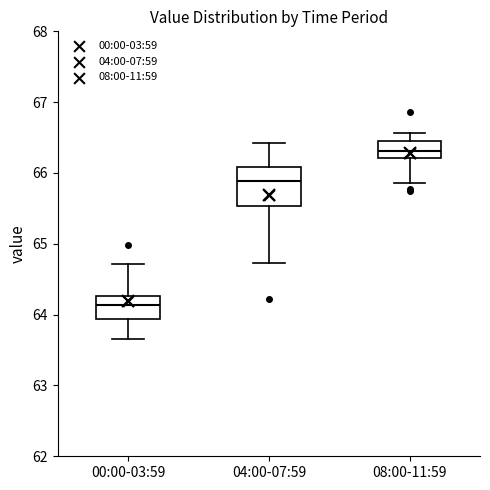

Which box is the tallest, from its lower edge to its upper edge?

04:00-07:59